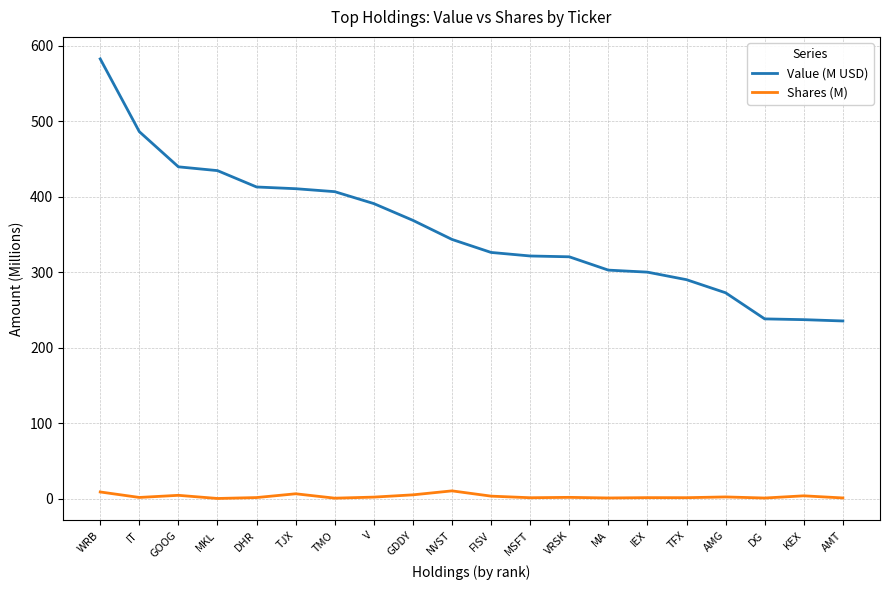

At which category is the sum across all series the highest?

WRB